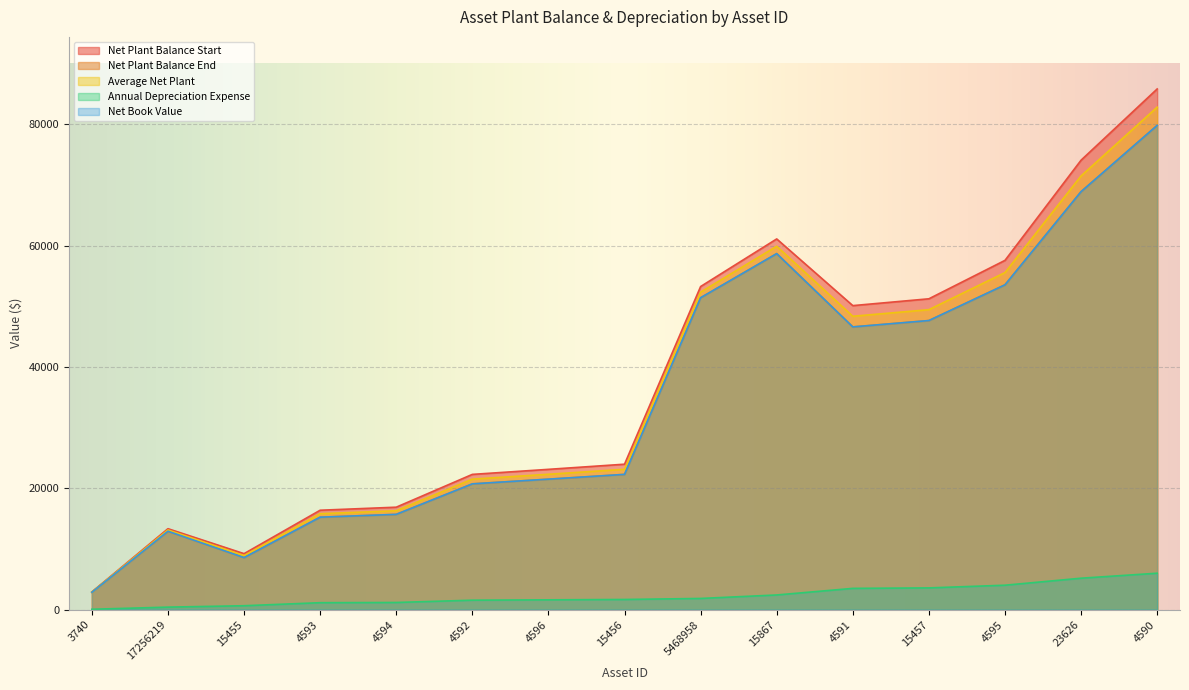

True or false: Annual Depreciation Expense has more than 2 interior local peaks.

False